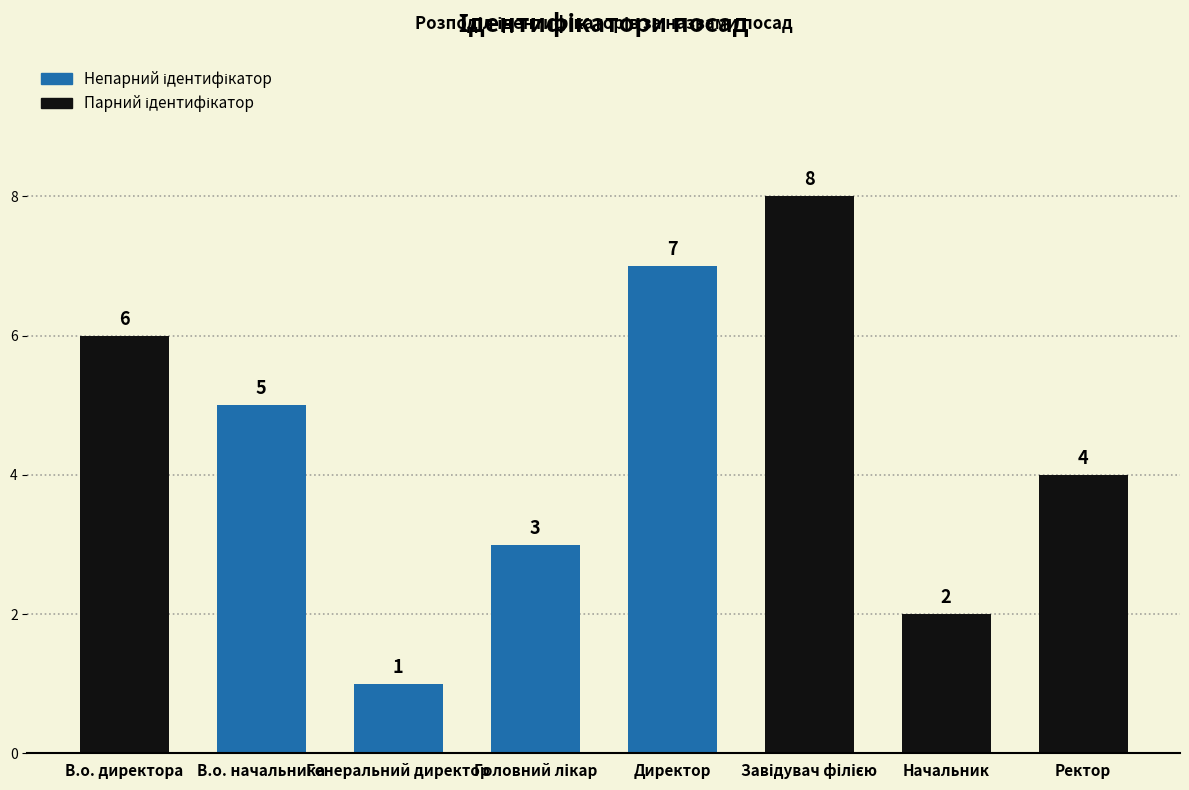

What value does the data have at Ректор?

4